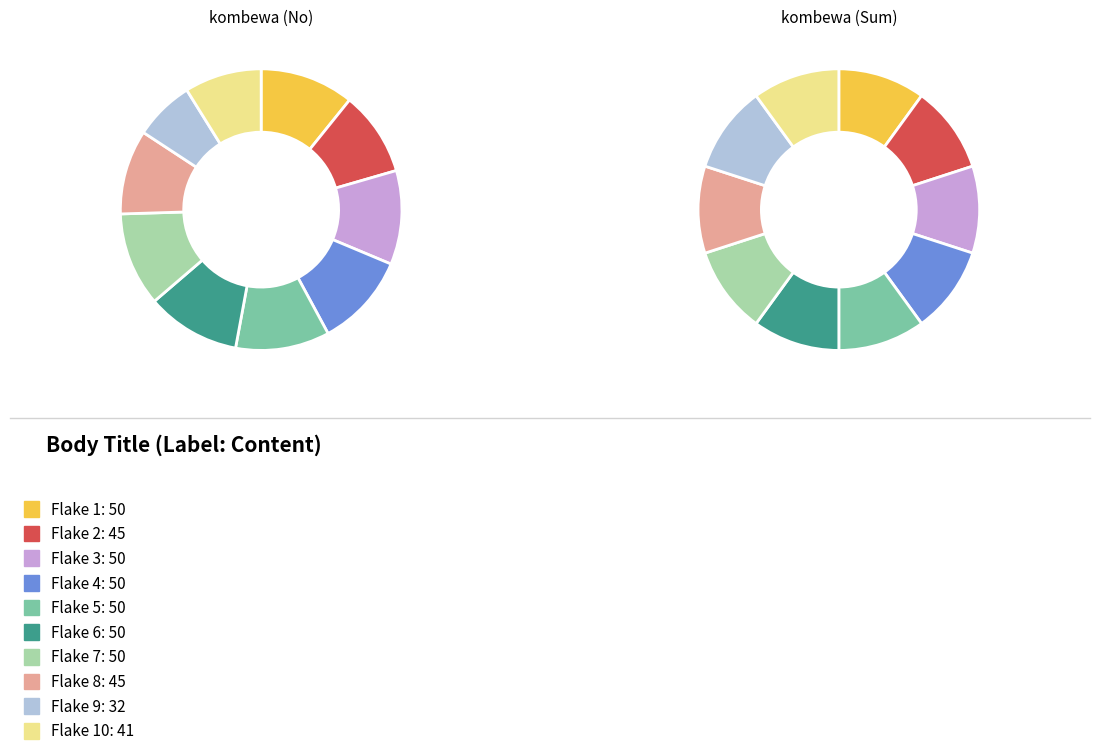

Count the number of slices in the pie.

10